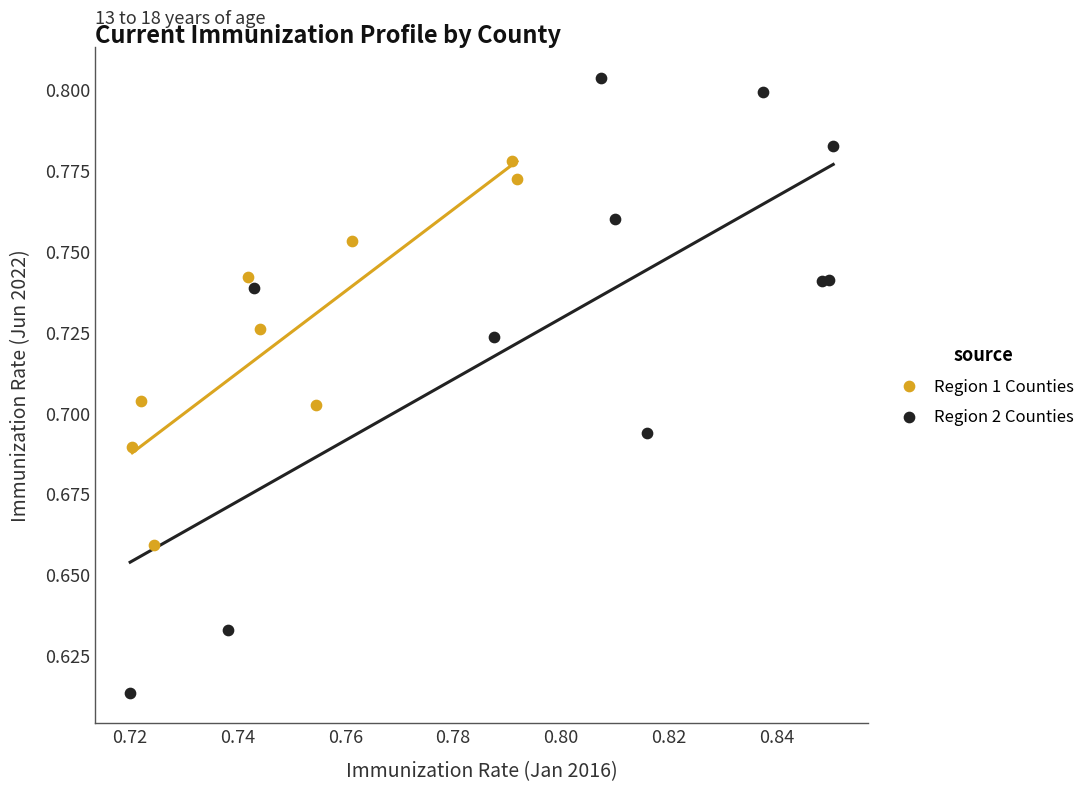

Which series has the largest Y range (max minus min)?

Region 2 Counties